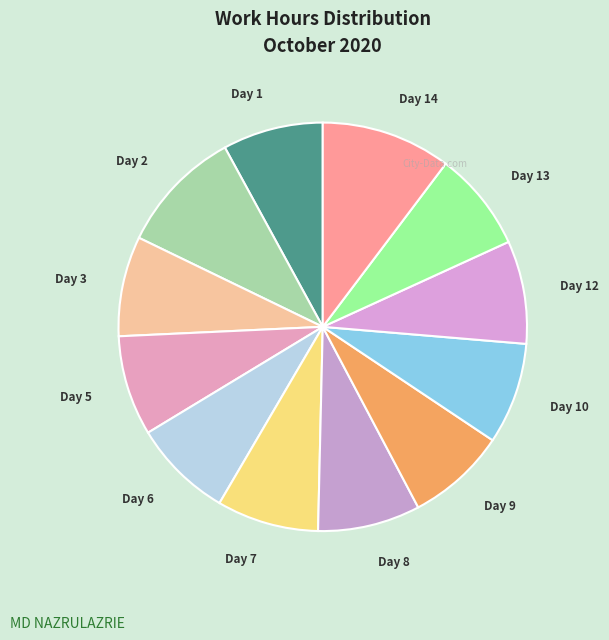

How many slices are in this pie chart?

12